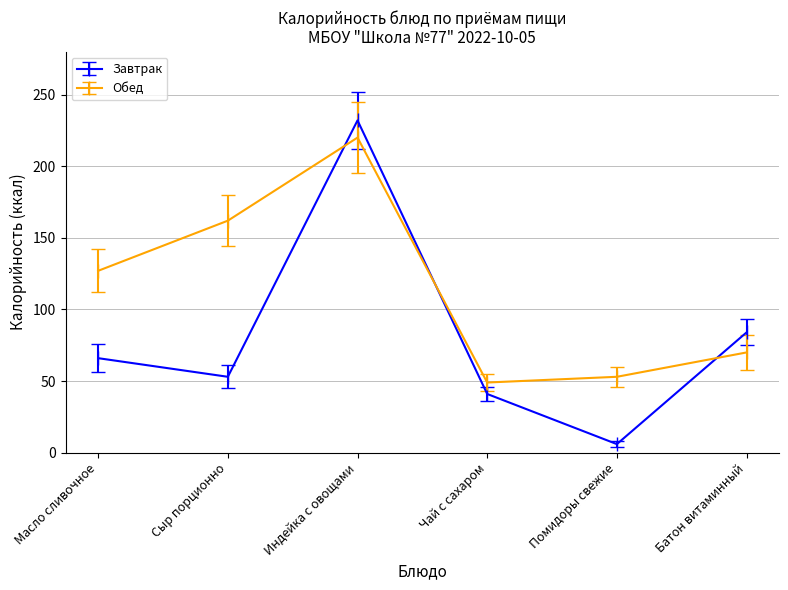

What is the minimum value shown in the chart?

6